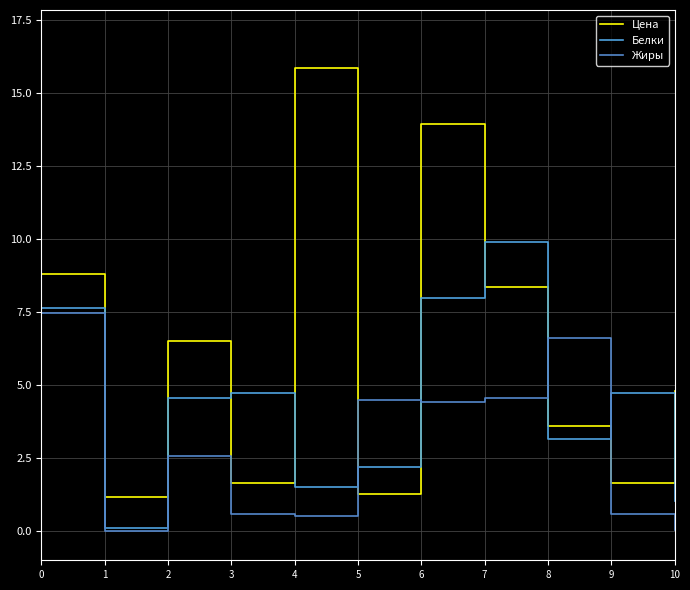

Does the chart have visible grid lines?

Yes